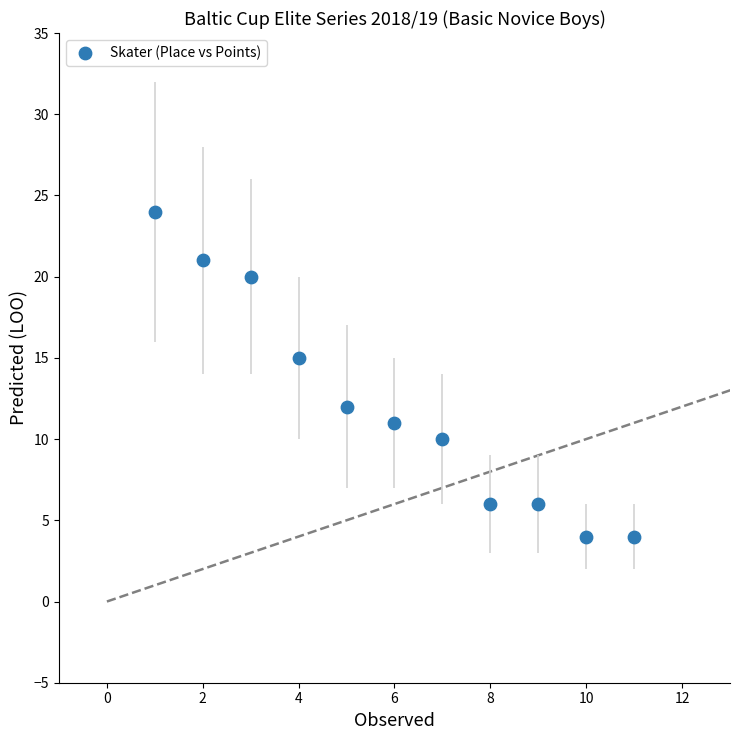

What Y value in the scatter plot is closest to 14?

15